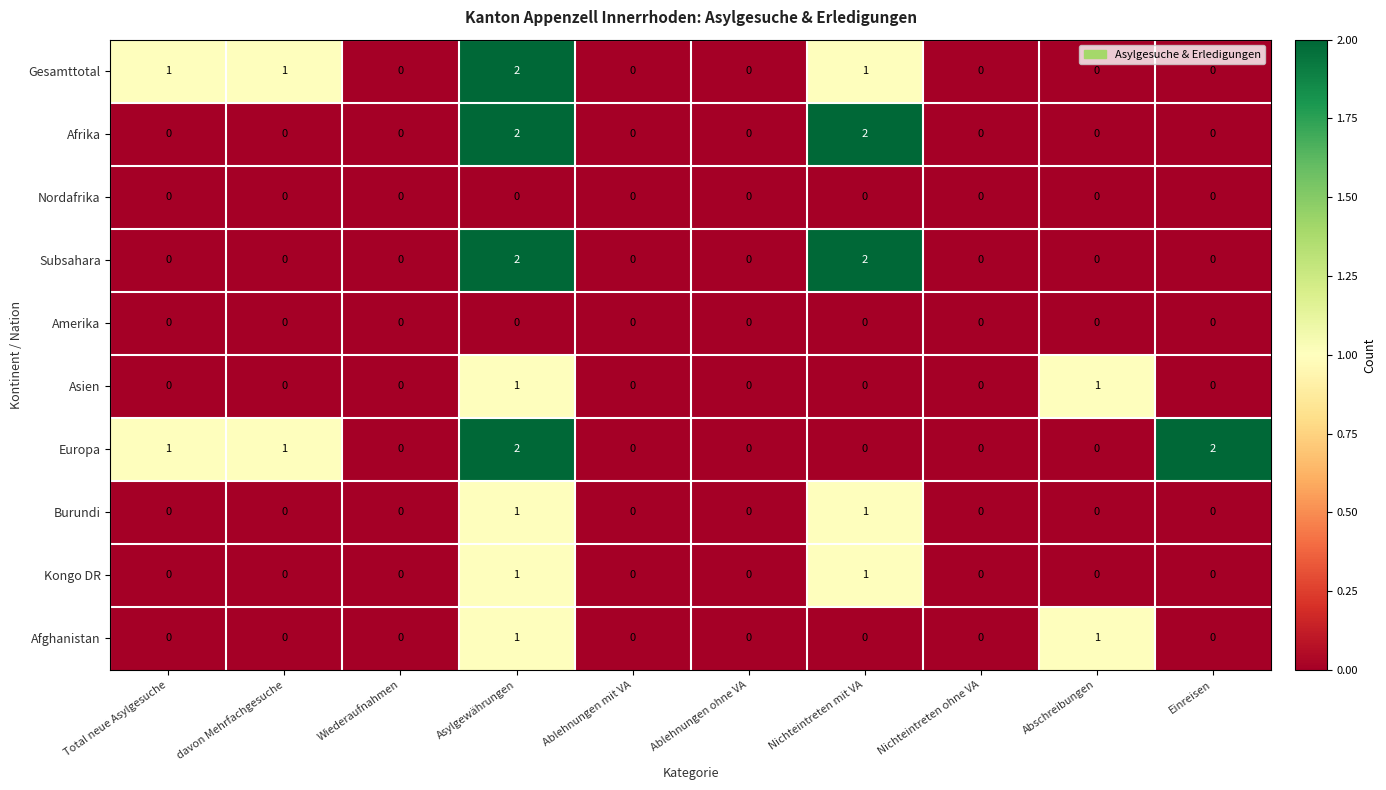

The Europa series shows 1 at Ablehnungen ohne VA. True or false?

False